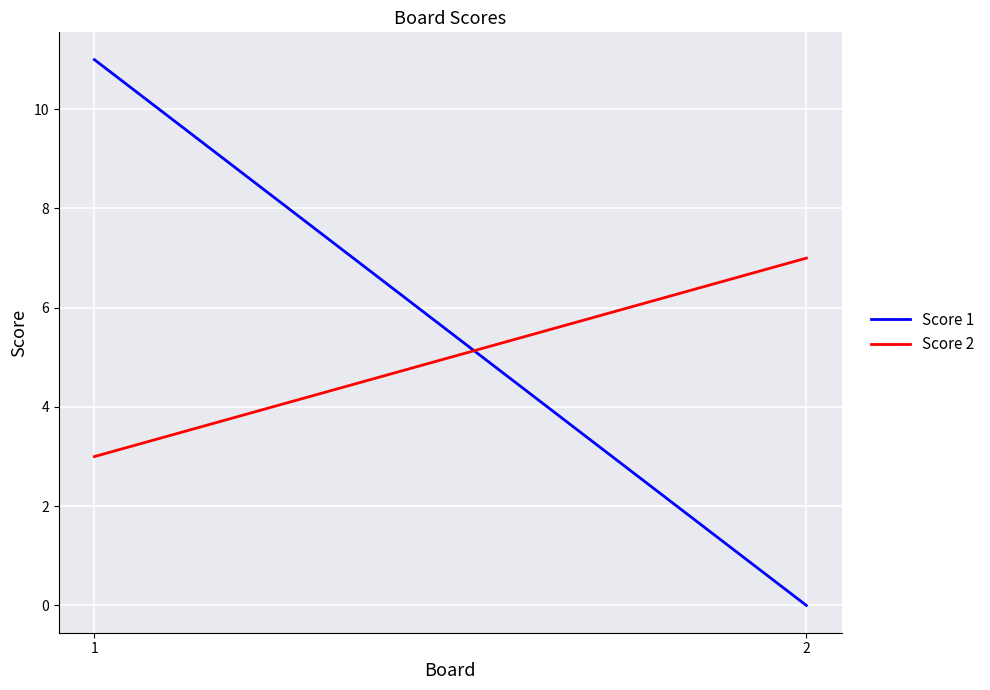

Reading left to right, list all the values displayed in this chart.

Score 1: 1=11	2=0
Score 2: 1=3	2=7